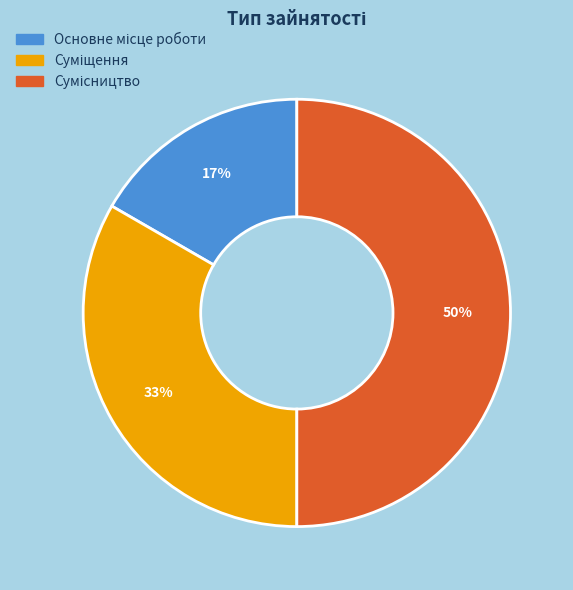

To the nearest percent, what is the average slice percentage?

33%